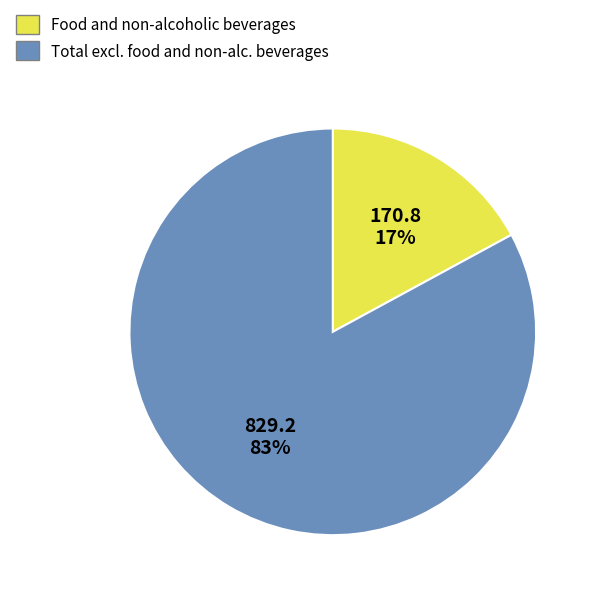

How many slices are in this pie chart?

2